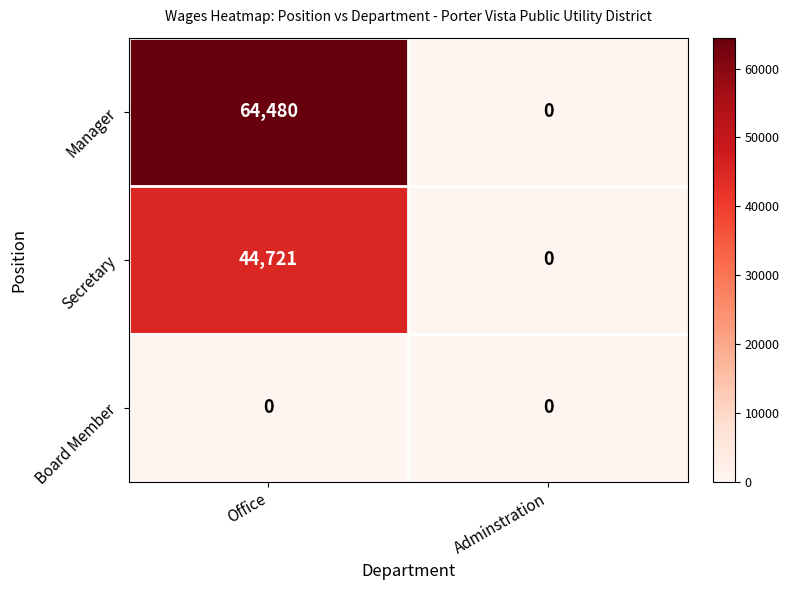

What is the sum of all Secretary values?

44721